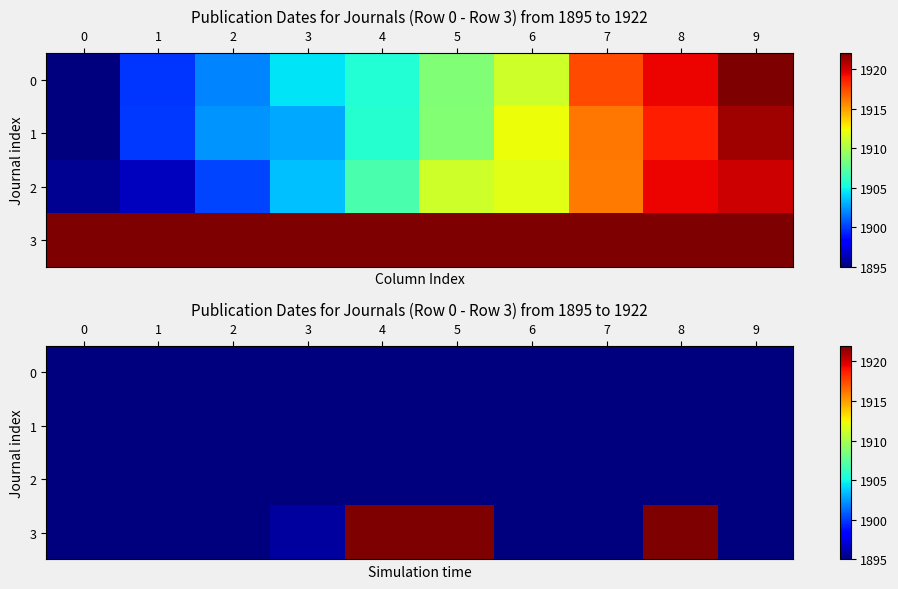

Count the number of data series in this chart.

4